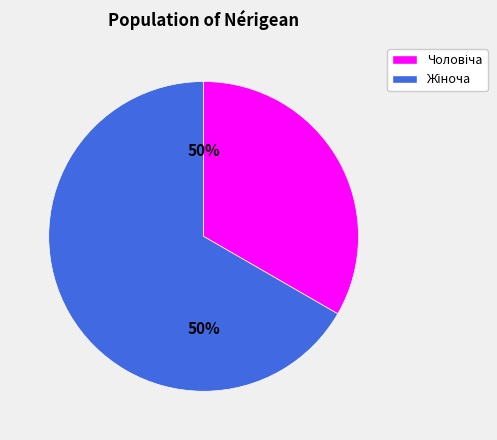

Which category has the biggest portion of the pie?

Жіноча